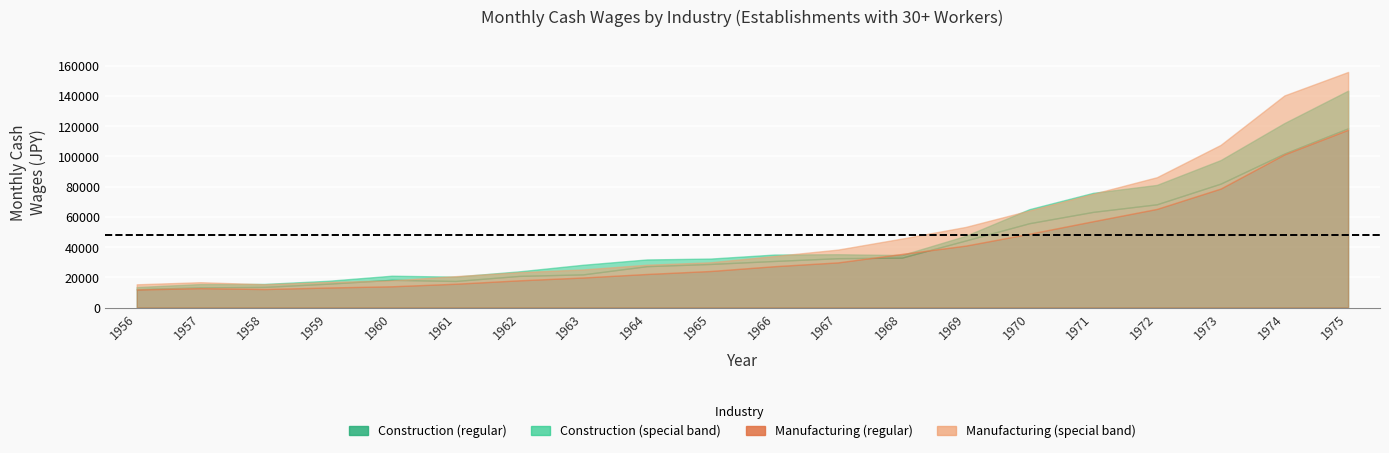

Which series has the largest total across all categories?

Manufacturing_total